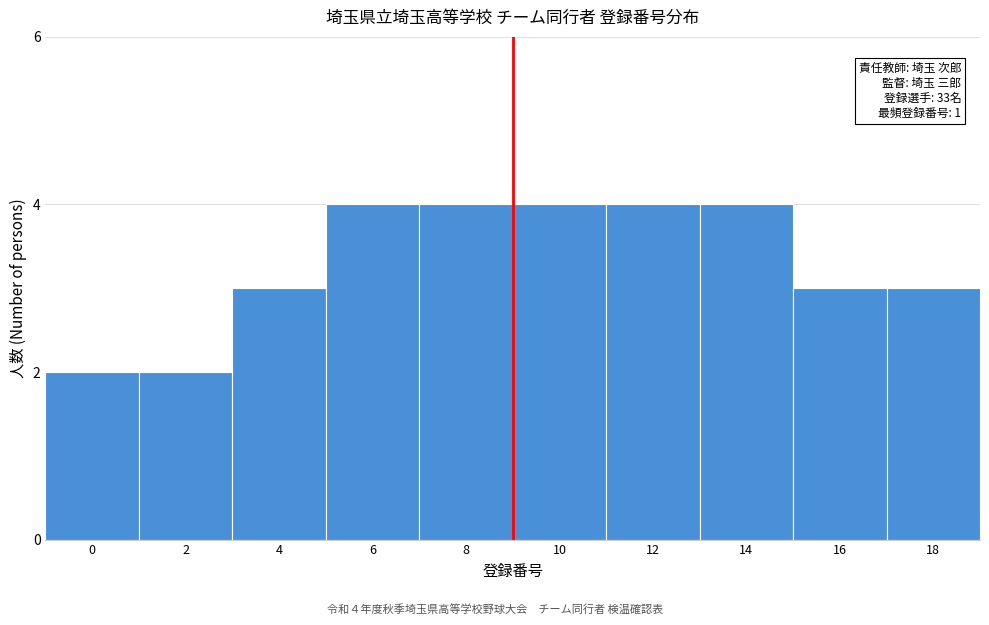

Reading left to right, list all the values displayed in this chart.

0=2	2=2	4=3	6=4	8=4	10=4	12=4	14=4	16=3	18=3